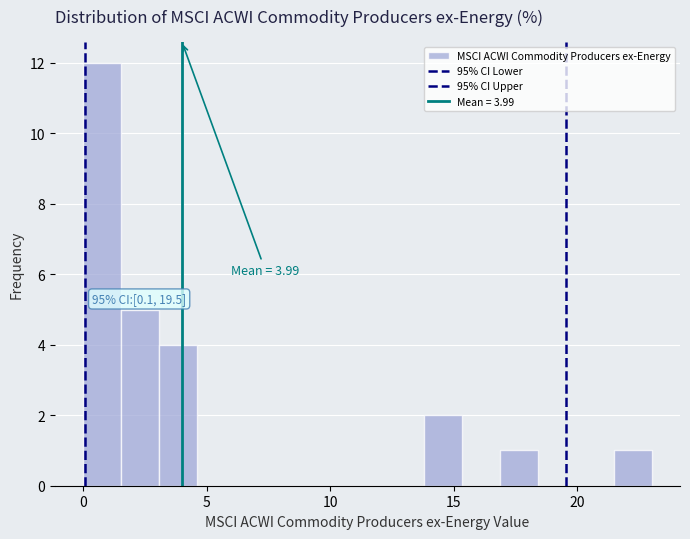

Around what value on the x-axis is the tallest bar? Give the approximate position of its centre, as read against the axis.

1.0